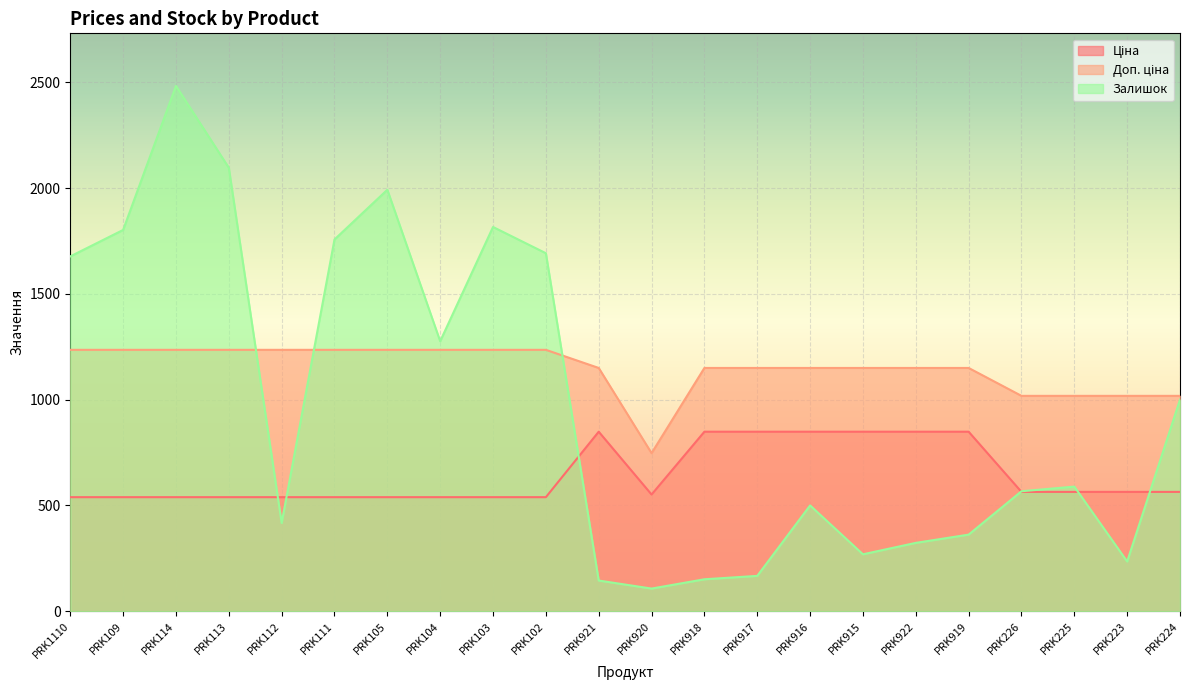

True or false: Ціна has a value of 539.0 at PRK111.

True